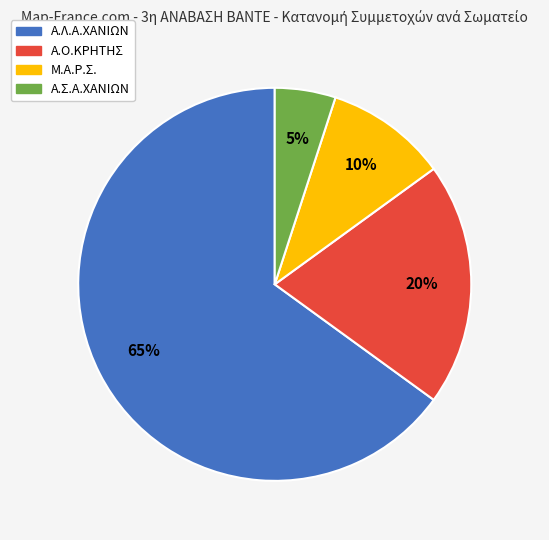

Is the sum of A.O.ΚΡΗΤΗΣ and A.Λ.Α.ΧΑΝΙΩΝ greater than half?

Yes